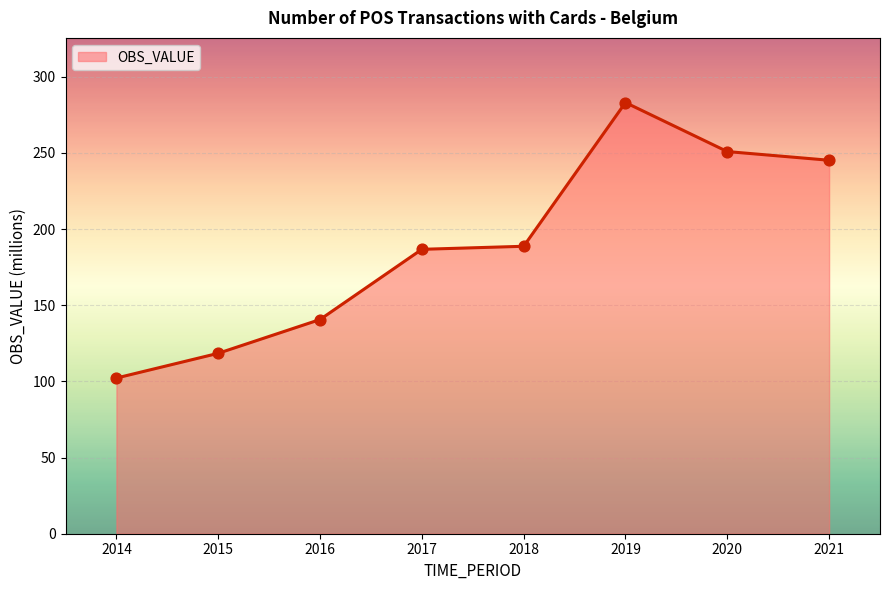

What is the change in value from 2016 to 2017?

+46.1